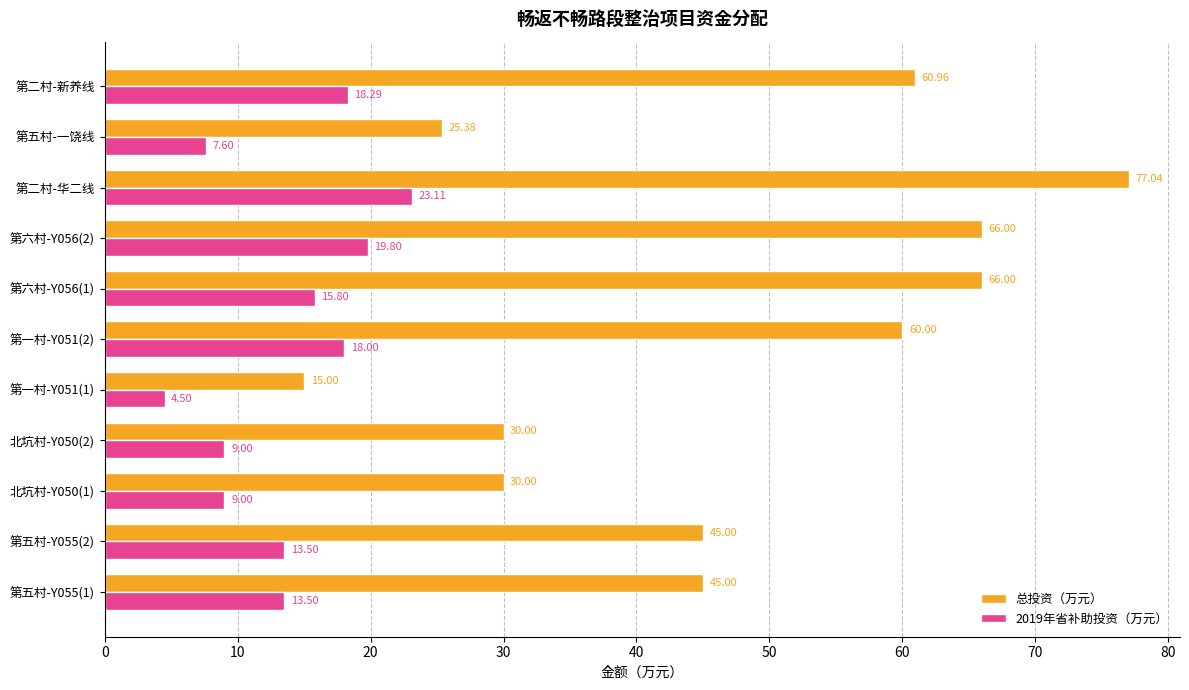

What is the total value across all series at 第二村-华二线?

100.2